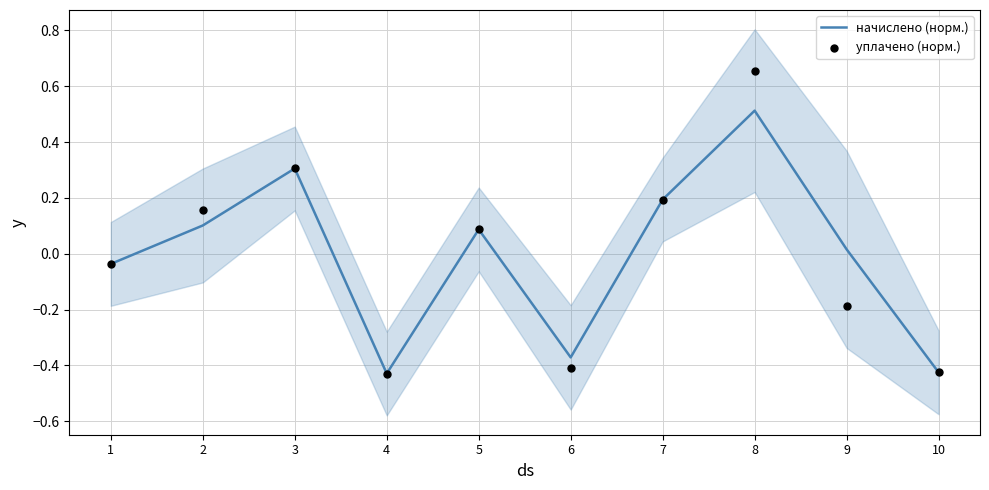

Which series has the widest spread of Y values?

уплачено (норм.)